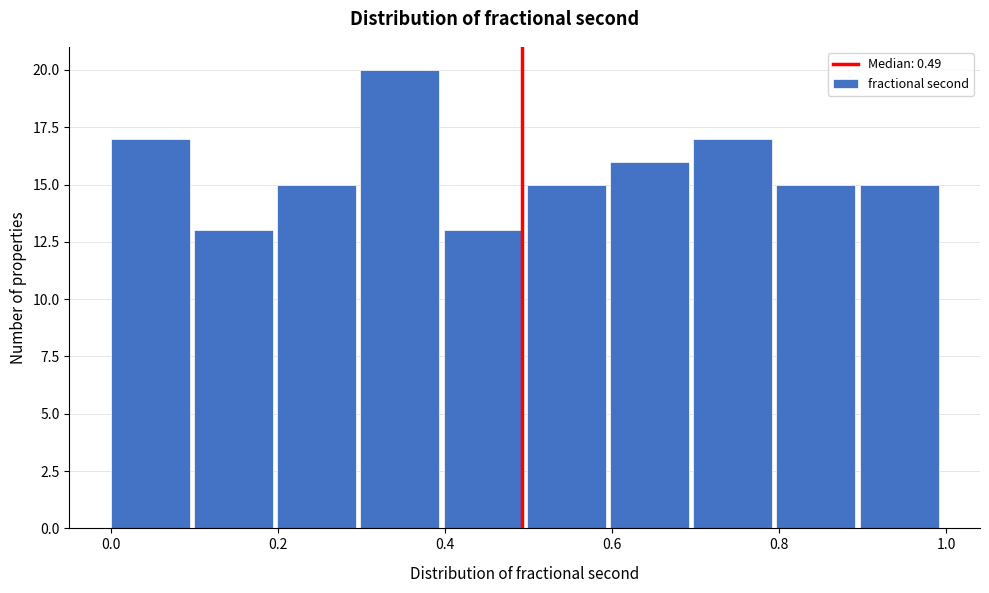

How tall is the bar that spans 0.0 to 0.1 on the x-axis? Neither the bar edges nor the heights are printed on the chart, so give them approximately, as read against the axes.

17